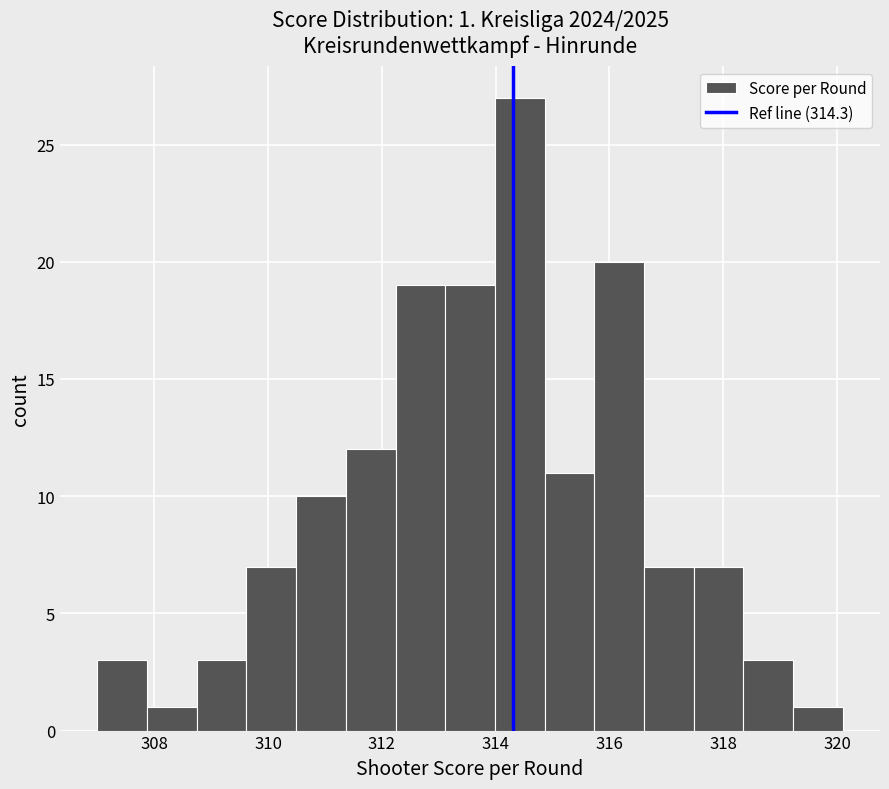

Over which range of the x-axis is the bar tallest?

314.0 to 314.8